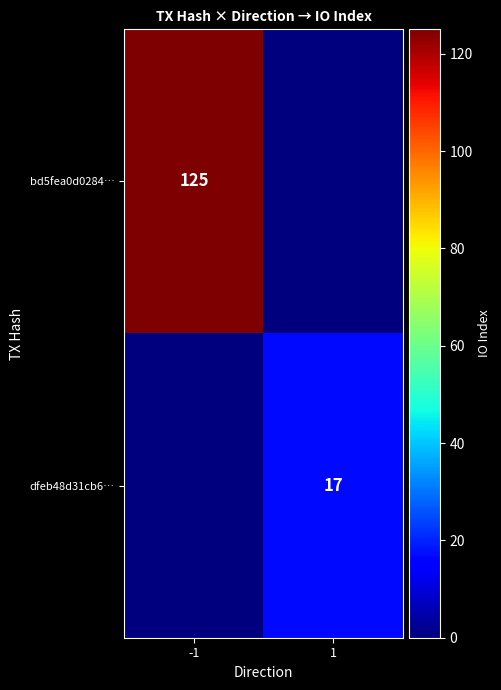

What is the total value across all series at -1?

125